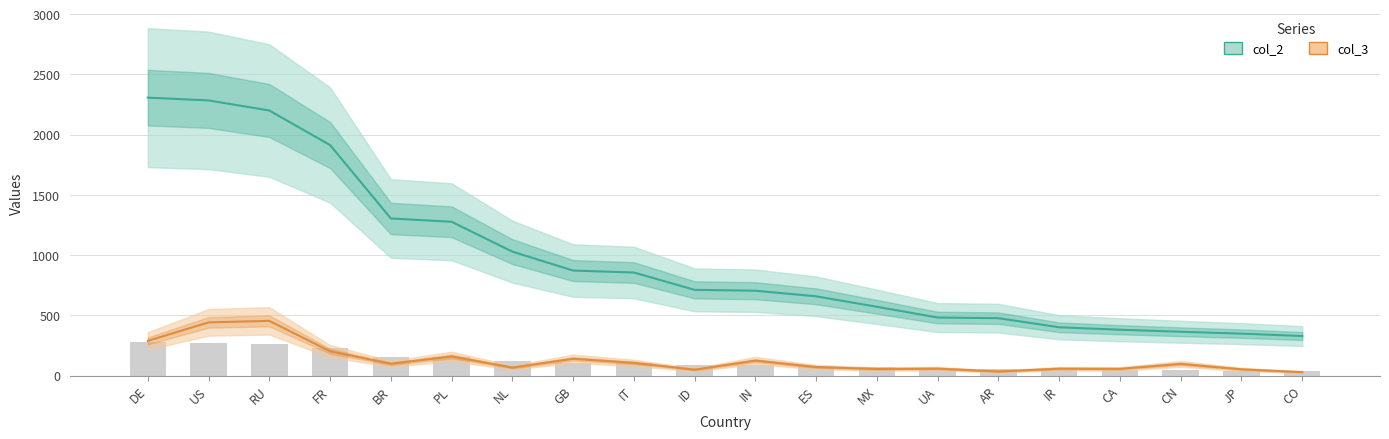

At which label does col_3 first exceed 96?

DE